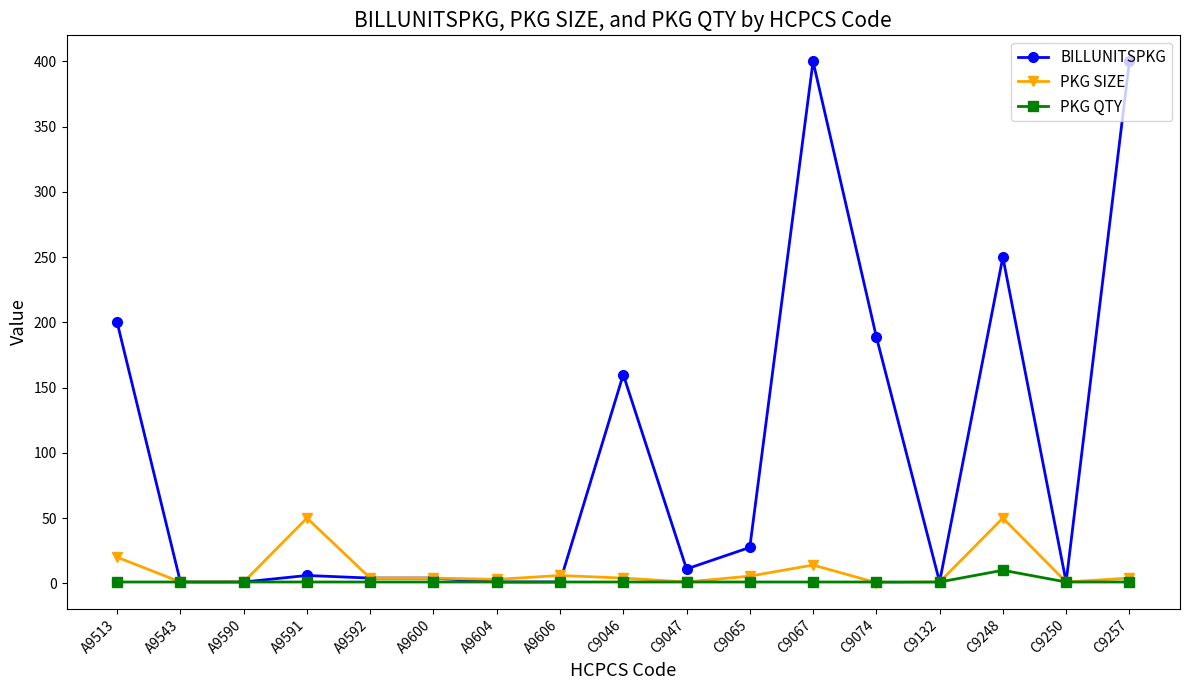

Rank the series by their maximum value, from lowest to highest.

PKG QTY, PKG SIZE, BILLUNITSPKG